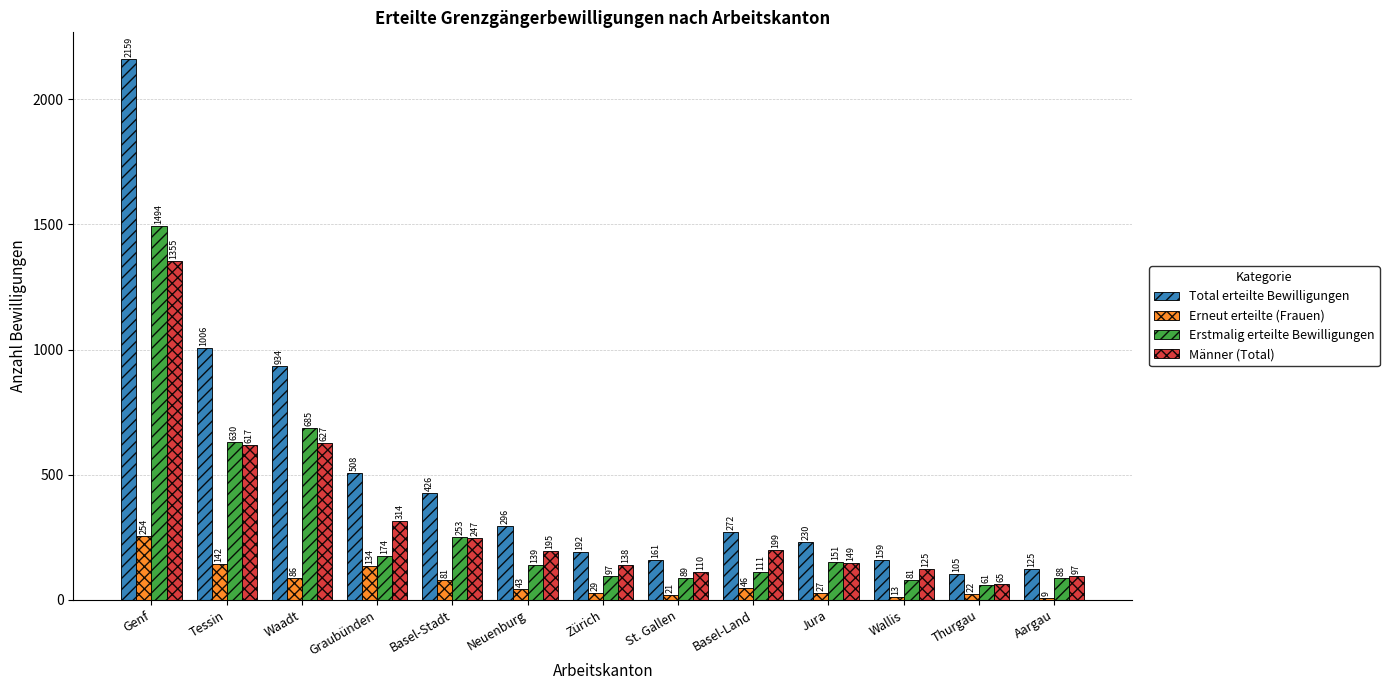

At which label is Erstmalig erteilte Bewilligungen closest to 777?

Waadt